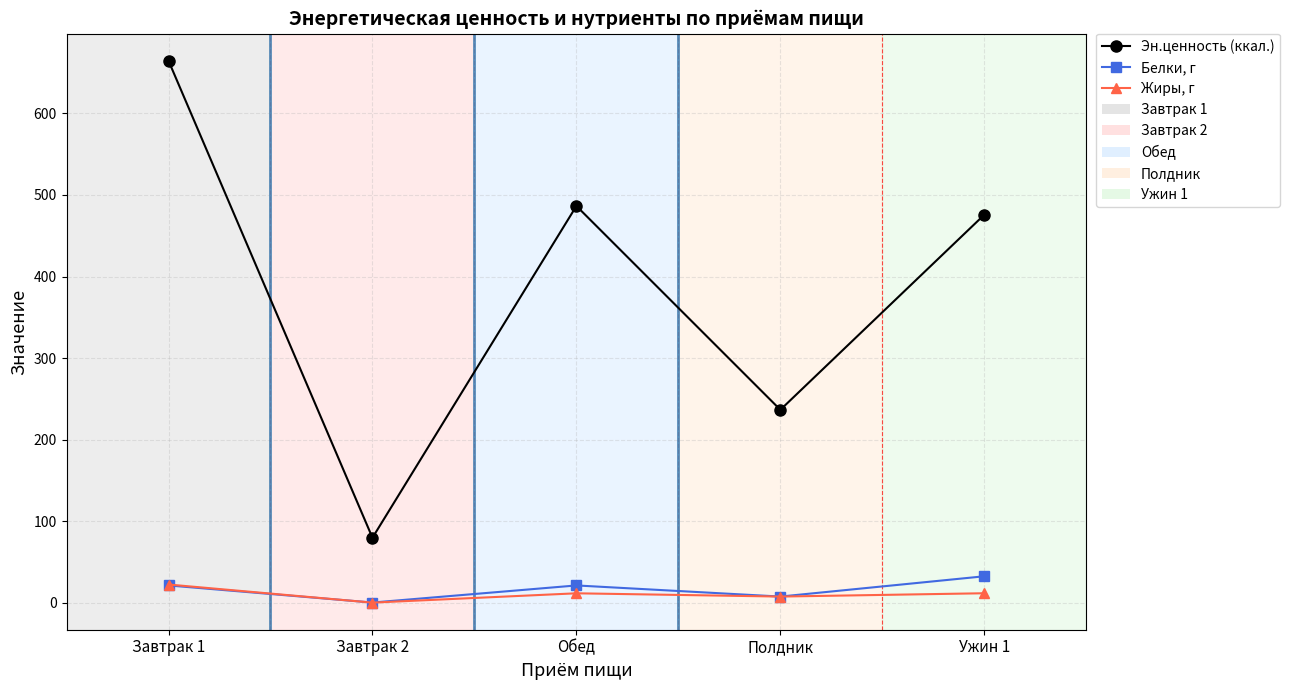

At which label does Белки, г first exceed 21?

Завтрак 1